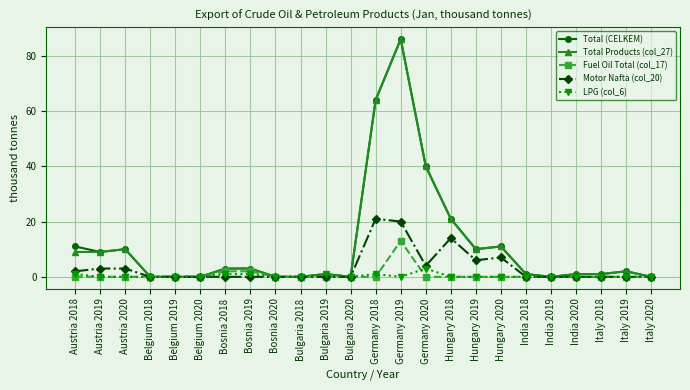

The Total (CELKEM) series shows 10 at Hungary 2019. True or false?

True